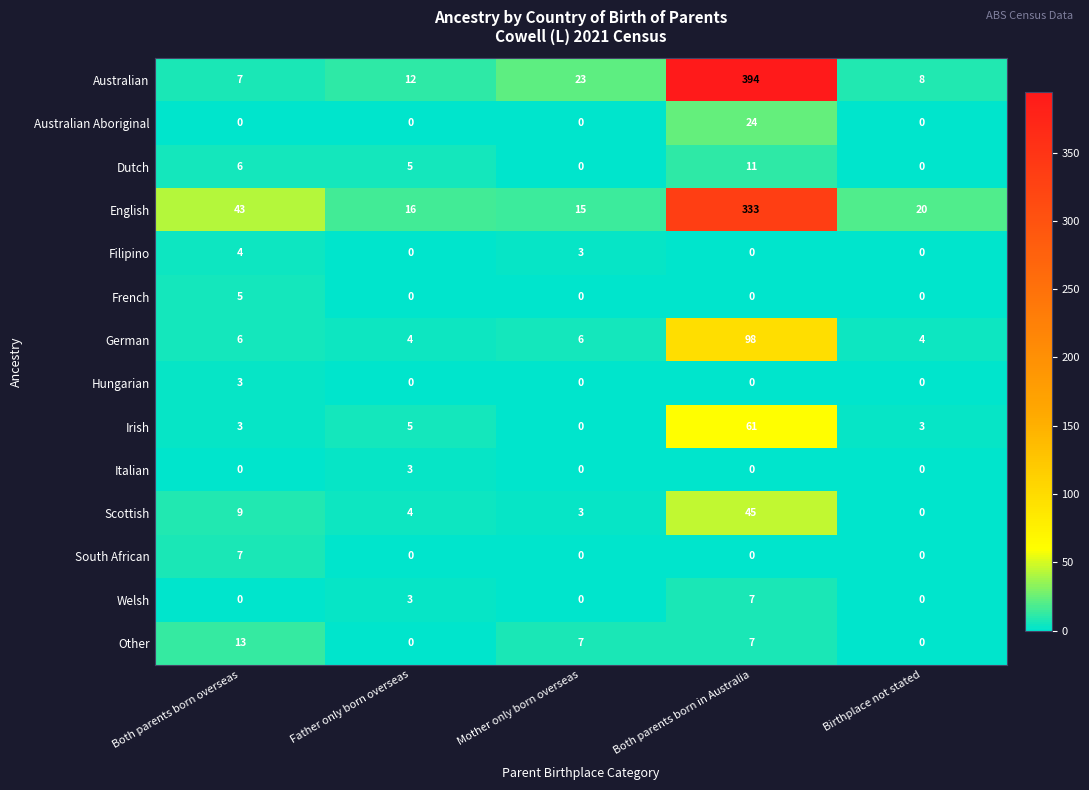

What is the maximum value for Welsh?

7